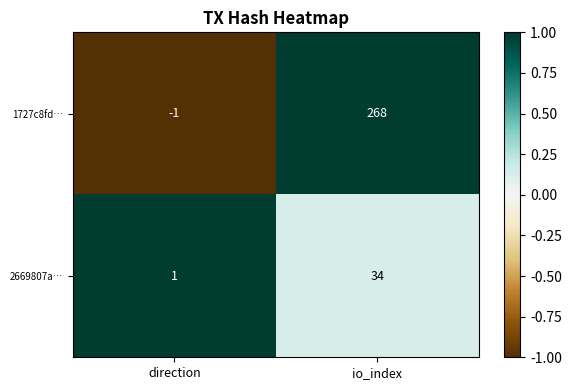

What value does the 2669807a… series have at io_index, to the nearest 5?

35